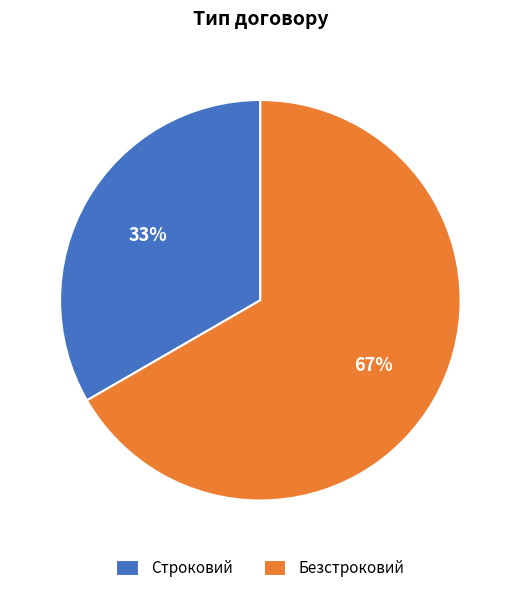

Rank the categories by value from lowest to highest.

Строковий, Безстроковий